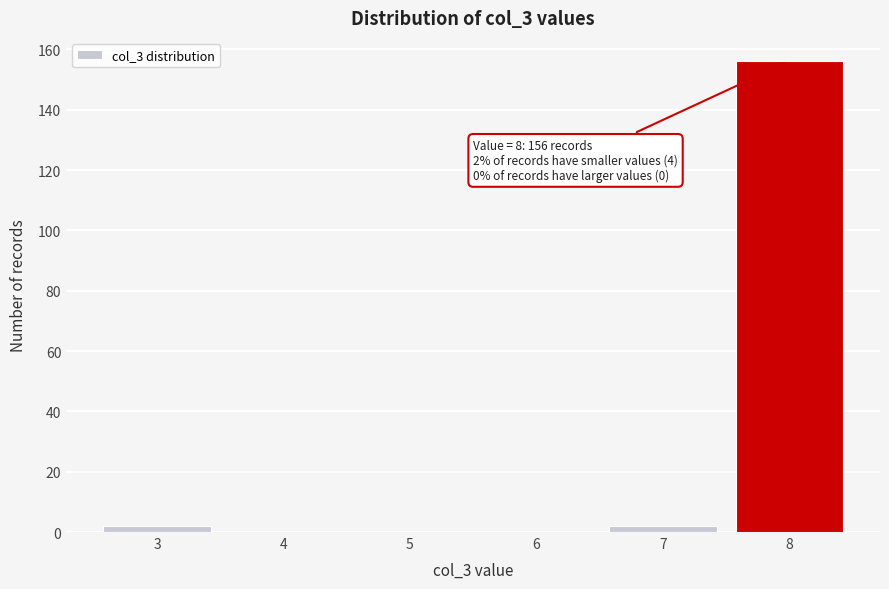

Over which range of the x-axis is the bar tallest?

7.5 to 8.5